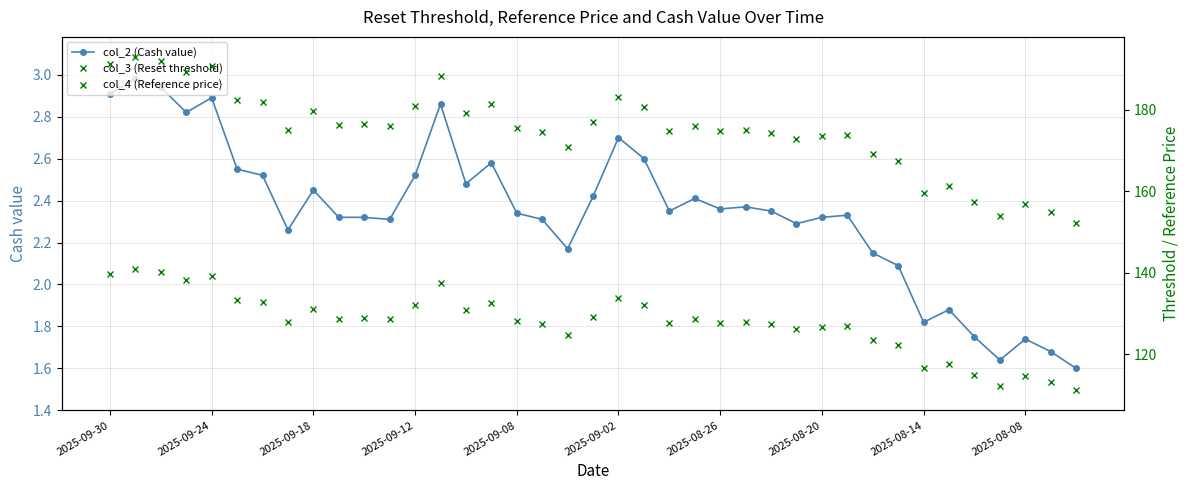

Where does the col_3 (Reset threshold) series first go above 128?

2025-09-30